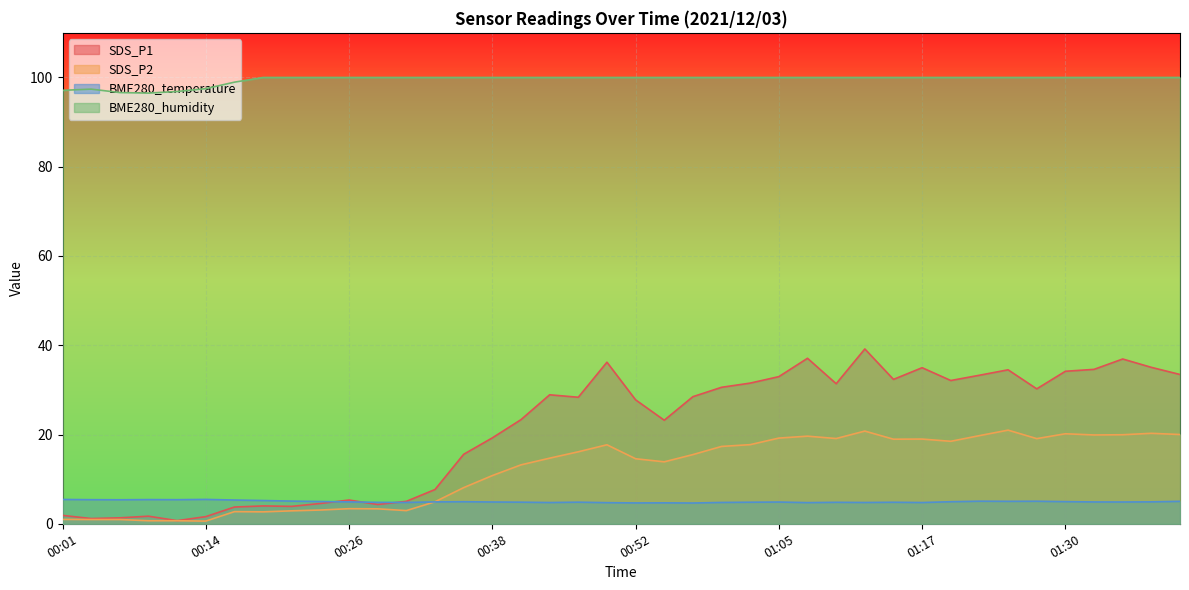

Is it true that SDS_P1 equals 10.1 at 01:20?

False